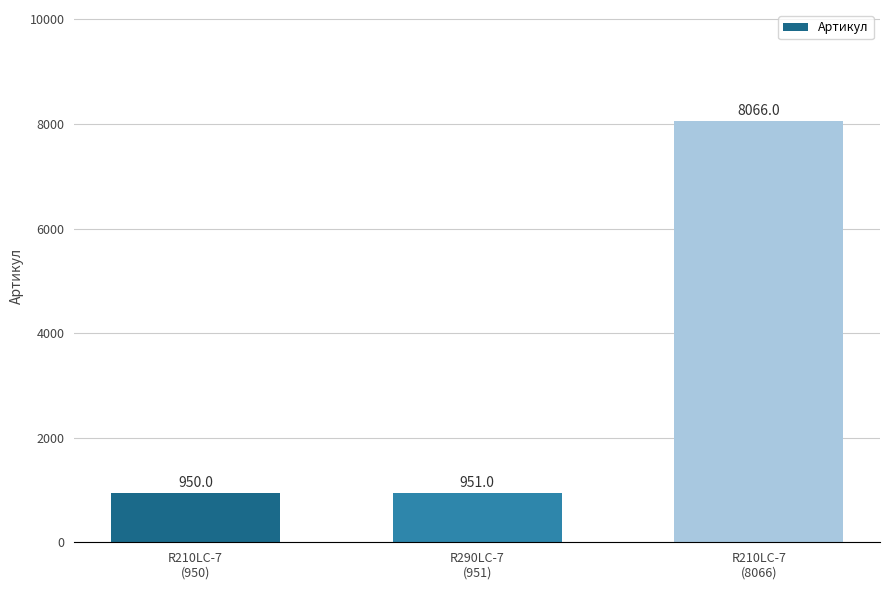

What is the approximate value at R210LC-7
(950)?

950